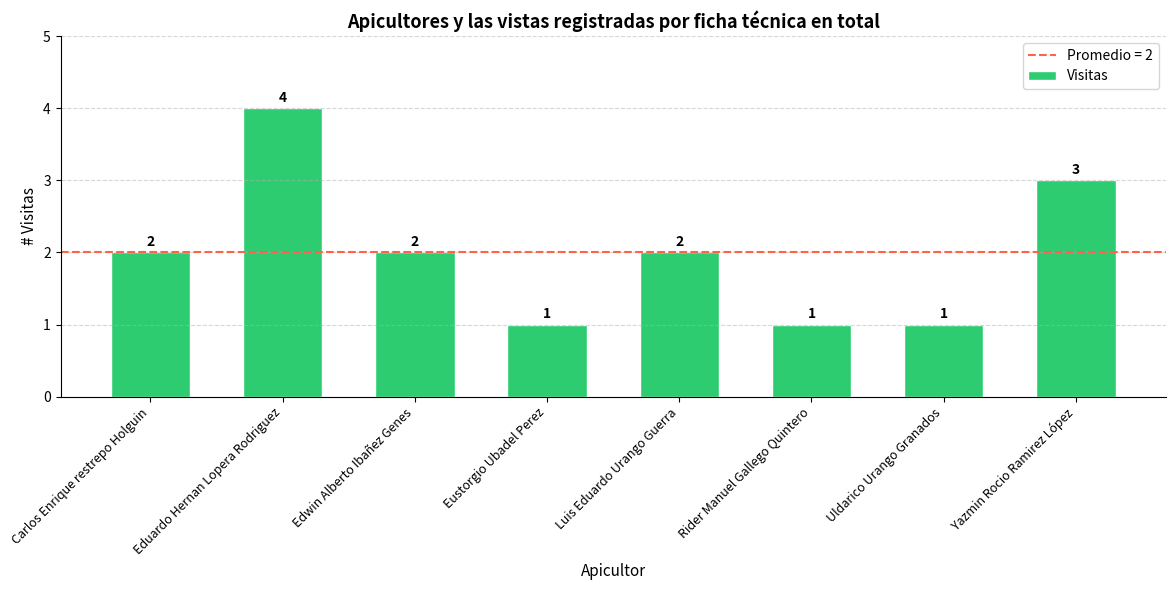

What is the sum of the values at Luis Eduardo Urango Guerra and Eustorgio Ubadel Perez?

3